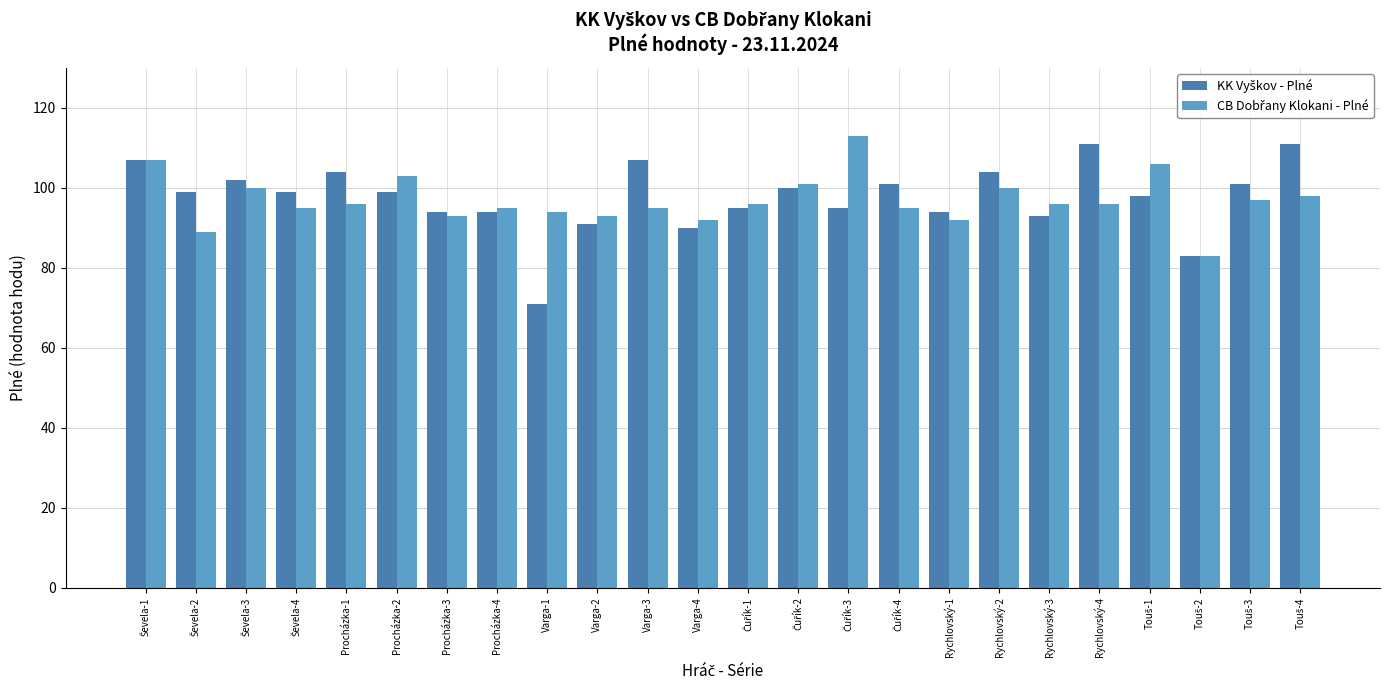

What is the greatest value displayed?

113